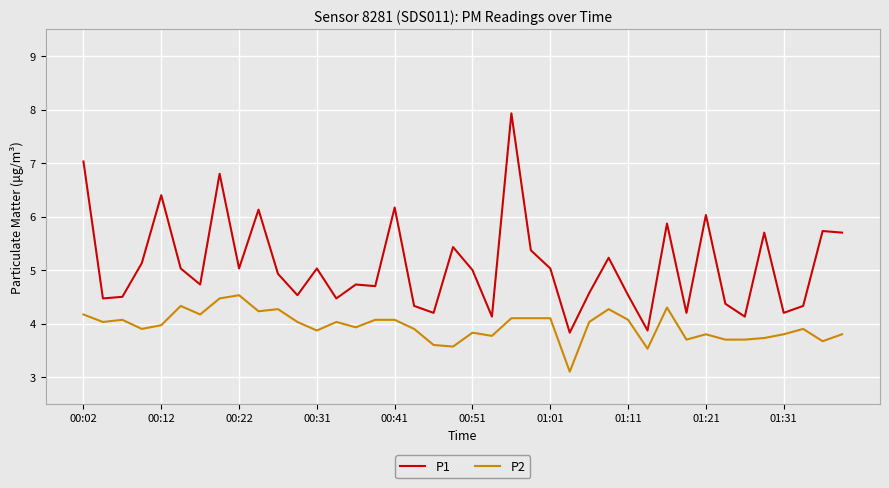

How many categories are shown in the chart?

40